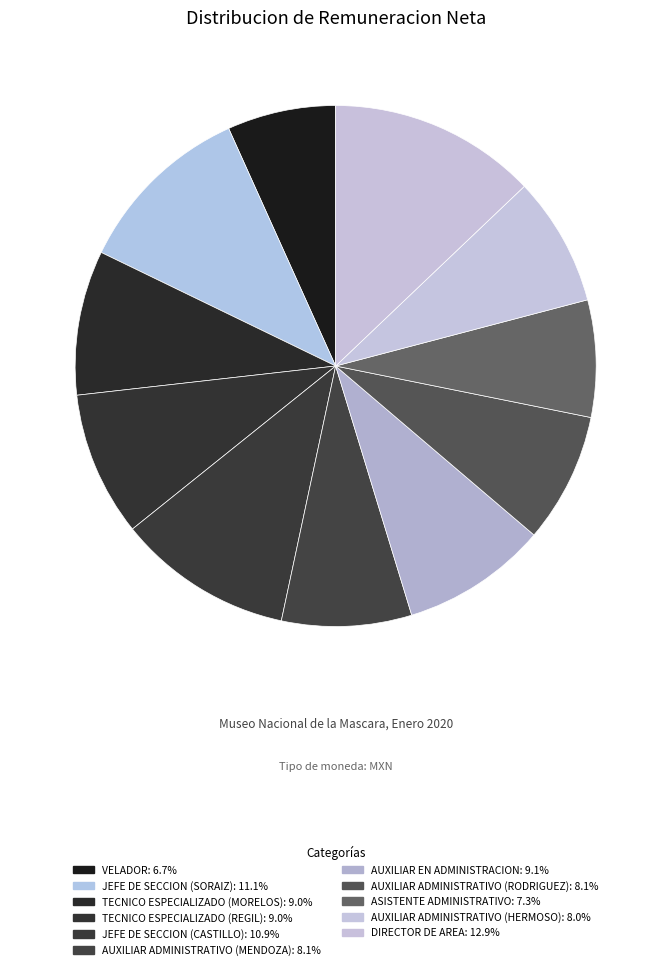

How many slices are in this pie chart?

11